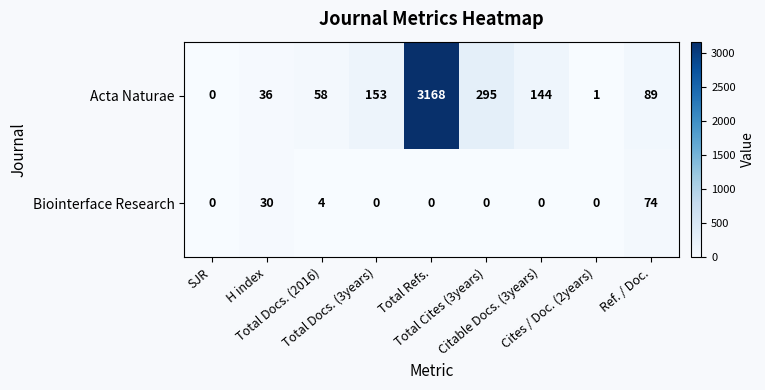

Which series has the largest range (max minus min)?

Acta Naturae